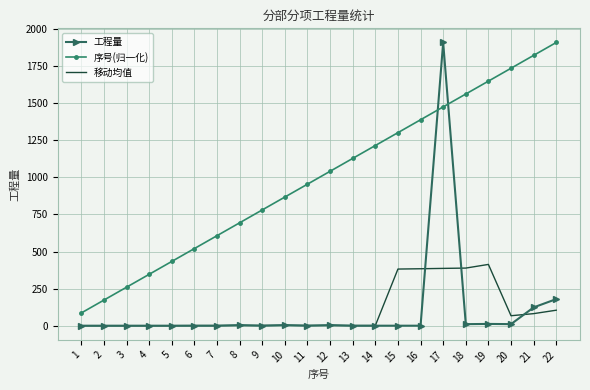

What is the lowest value of the 序号(归一化) series?

86.7